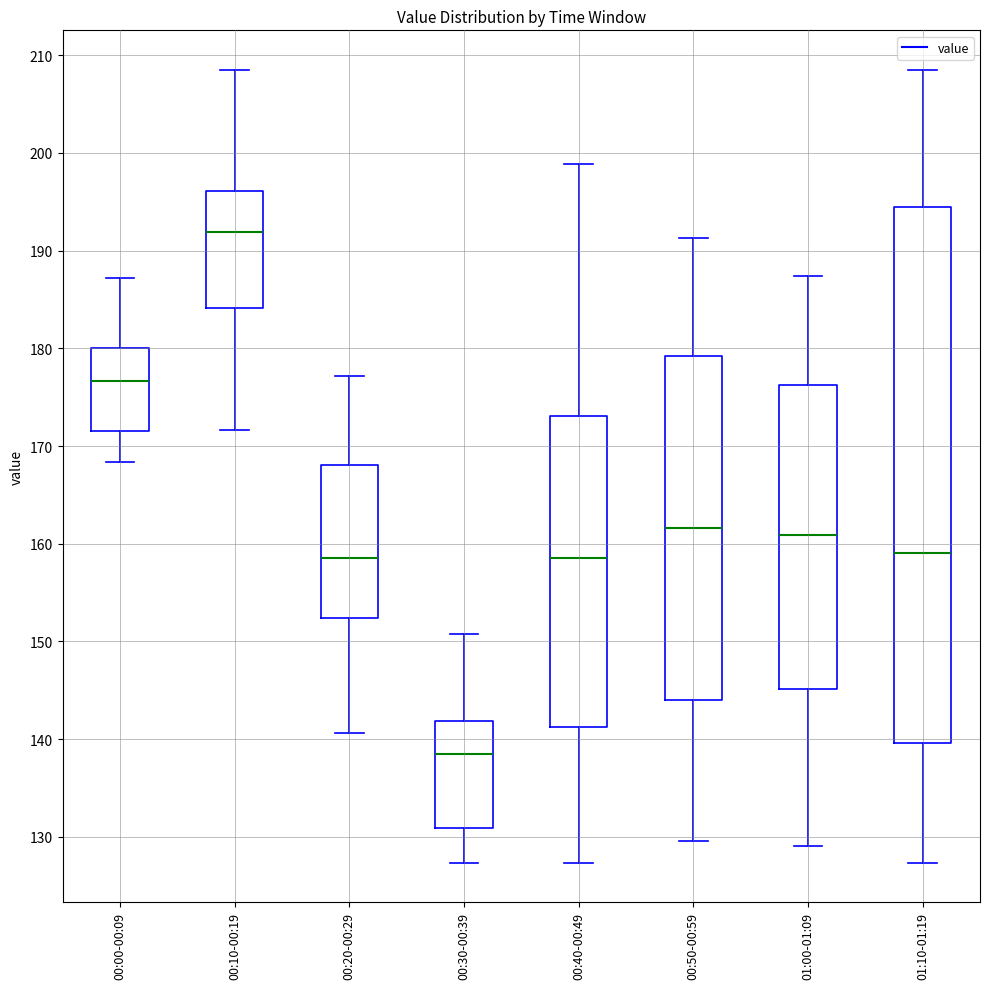

Where does the upper whisker of the box for 00:30-00:39 end on the y-axis? The values are not printed on the chart, so give them approximately, as read against the axis.

151